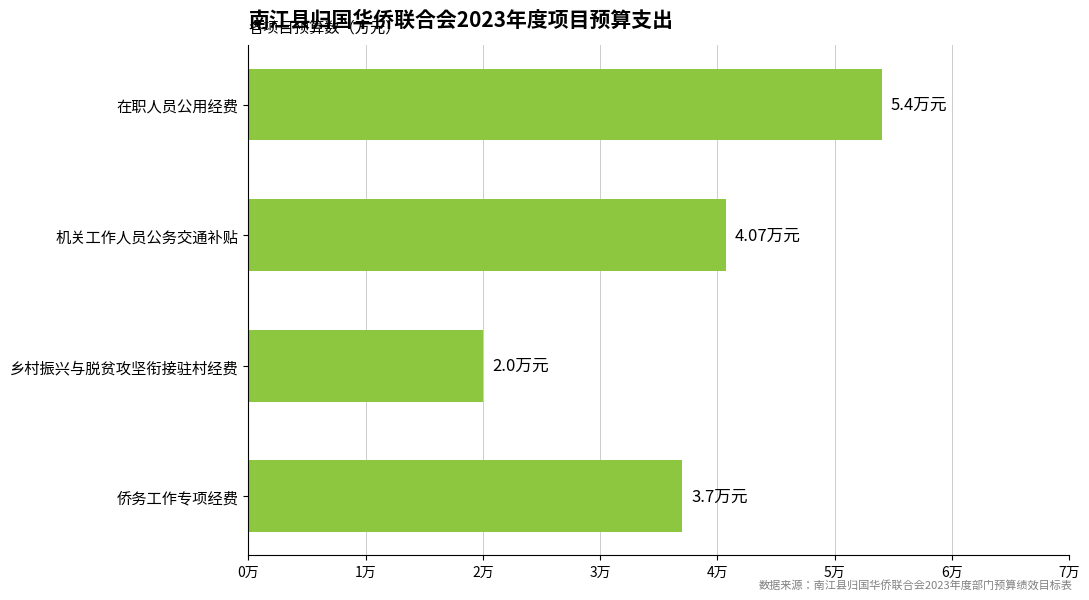

What is the minimum value shown in the chart?

2.0